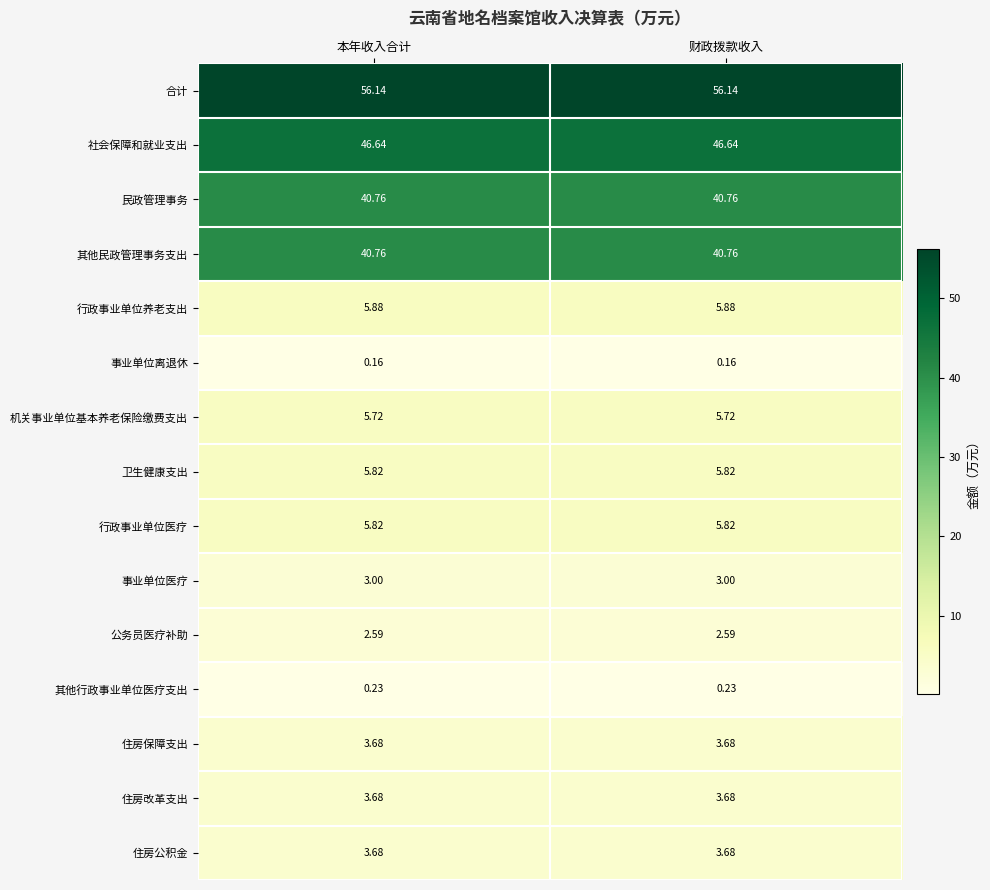

Is the value of 民政管理事务 at 本年收入合计 greater than the value of 住房公积金 at 本年收入合计?

Yes